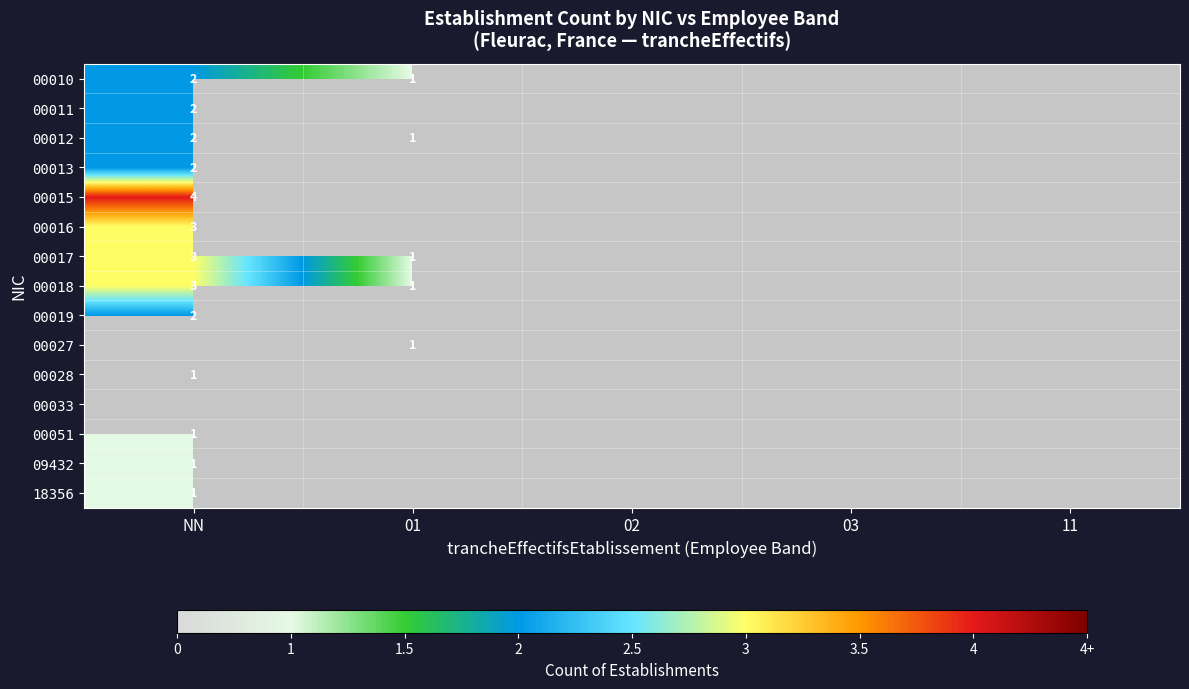

True or false: 18356 has a value of 1 at NN.

True